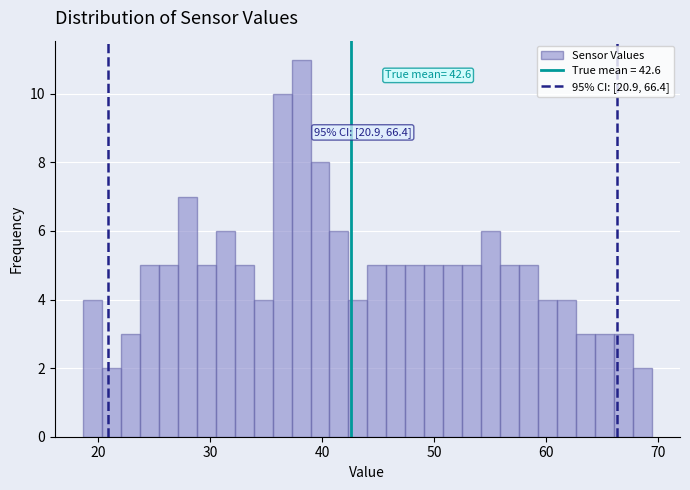

Around what value on the x-axis is the tallest bar? Give the approximate position of its centre, as read against the axis.

38